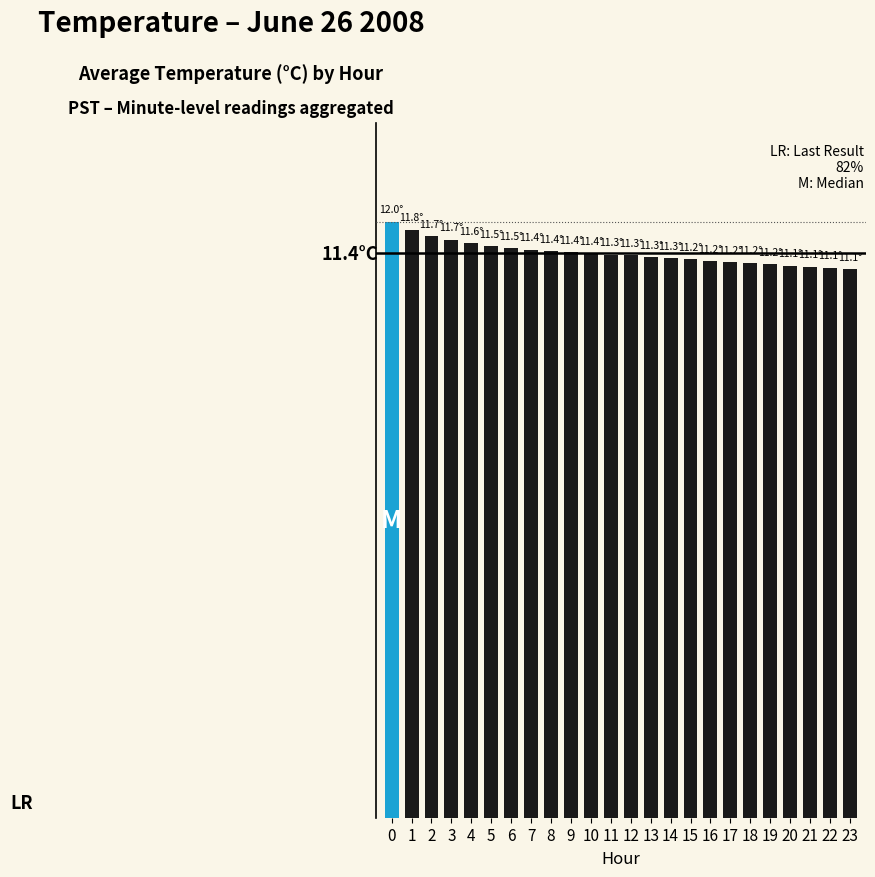

Reading left to right, what are all the values shown in this chart?

0=12.0	1=11.8	2=11.7	3=11.7	4=11.6	5=11.5	6=11.5	7=11.4	8=11.4	9=11.4	10=11.4	11=11.3	12=11.3	13=11.3	14=11.3	15=11.2	16=11.2	17=11.2	18=11.2	19=11.2	20=11.1	21=11.1	22=11.1	23=11.1